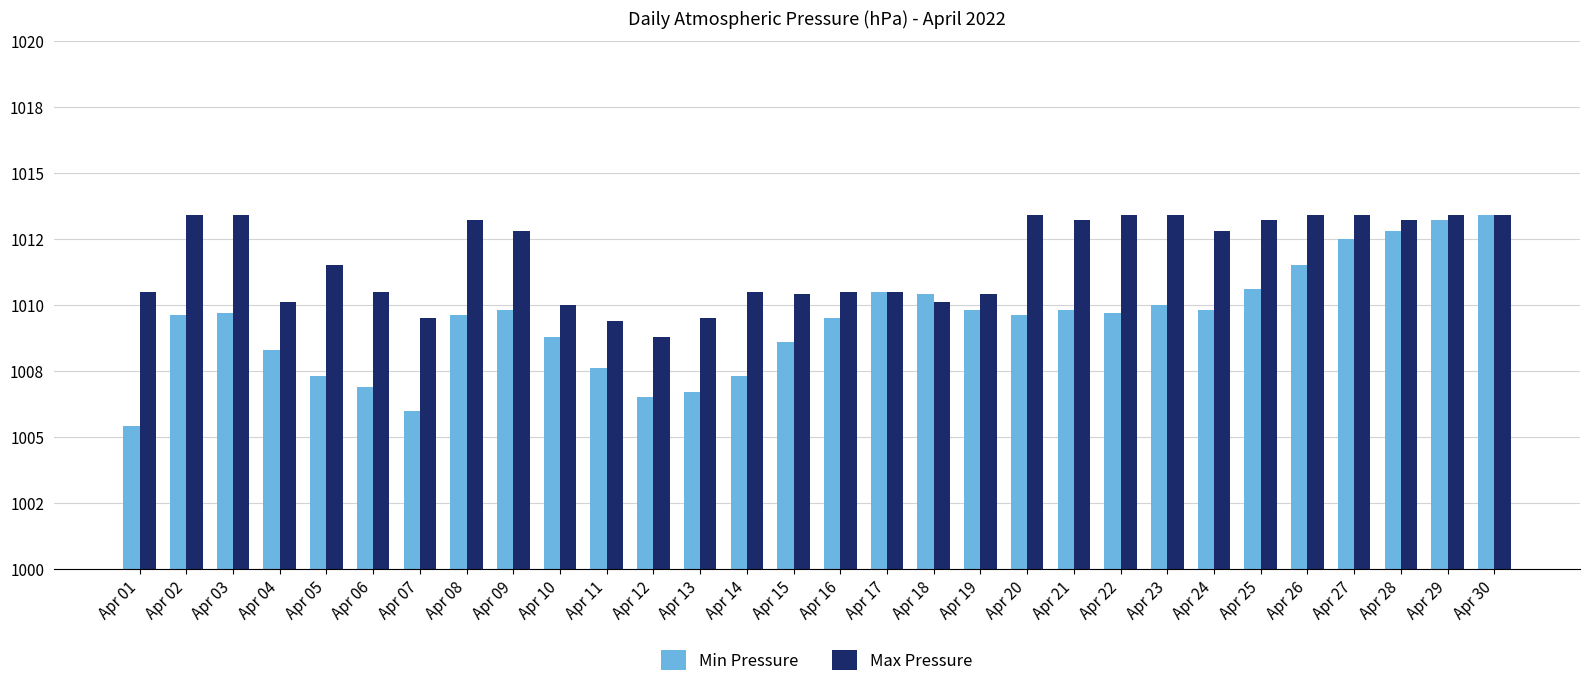

Does the chart contain any negative values?

No